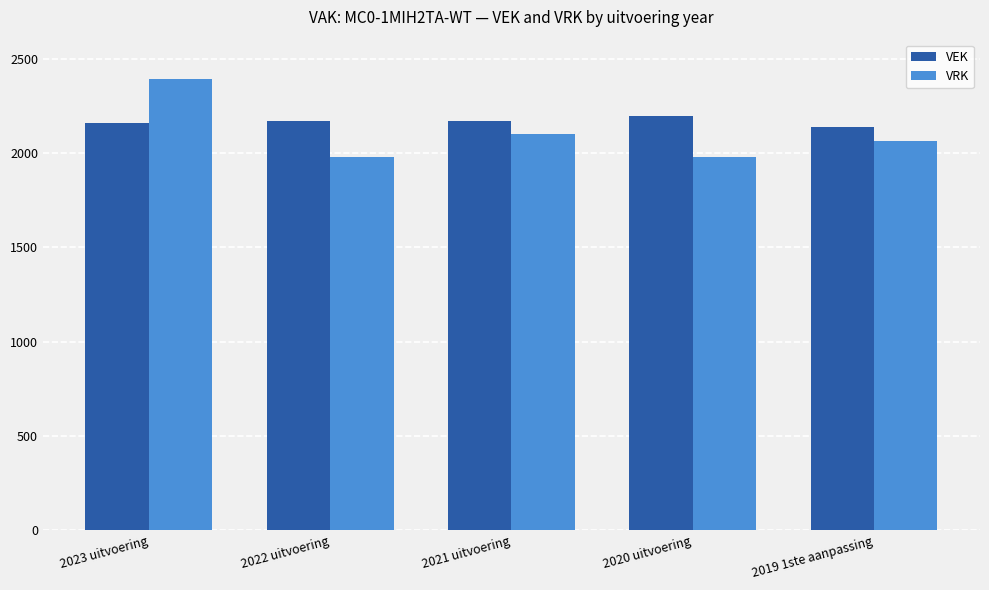

What is the spread (max minus min) of values at 2022 uitvoering?

188